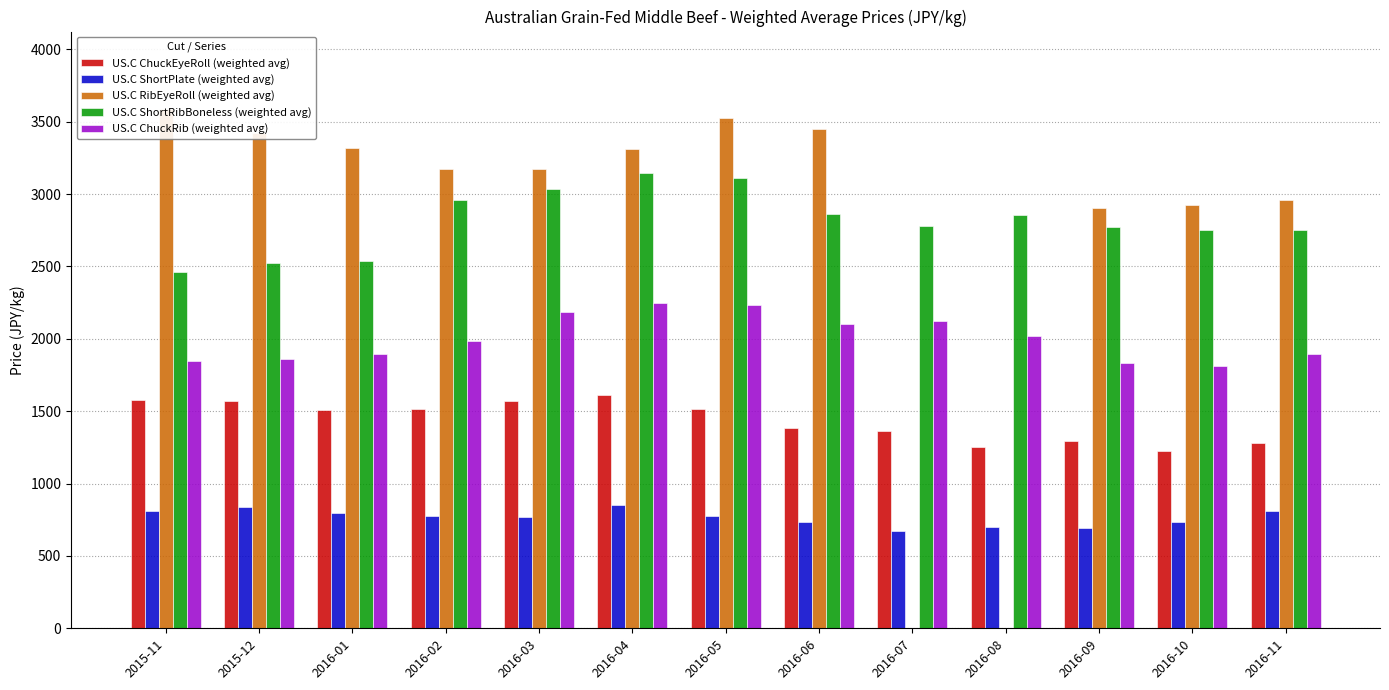

What position from the left is 2016-01?

3